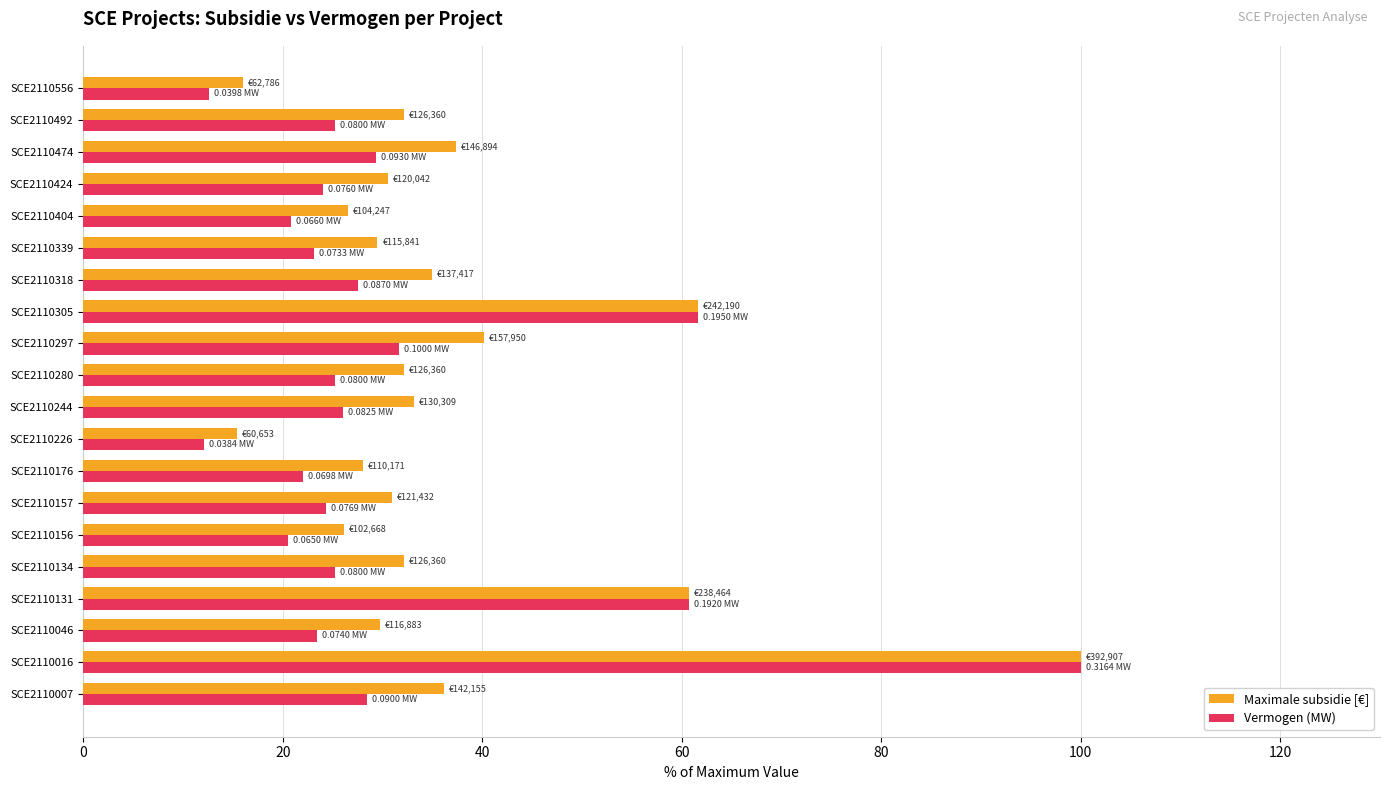

What are all the series names shown in the legend?

Maximale subsidie [€], Vermogen (MW)